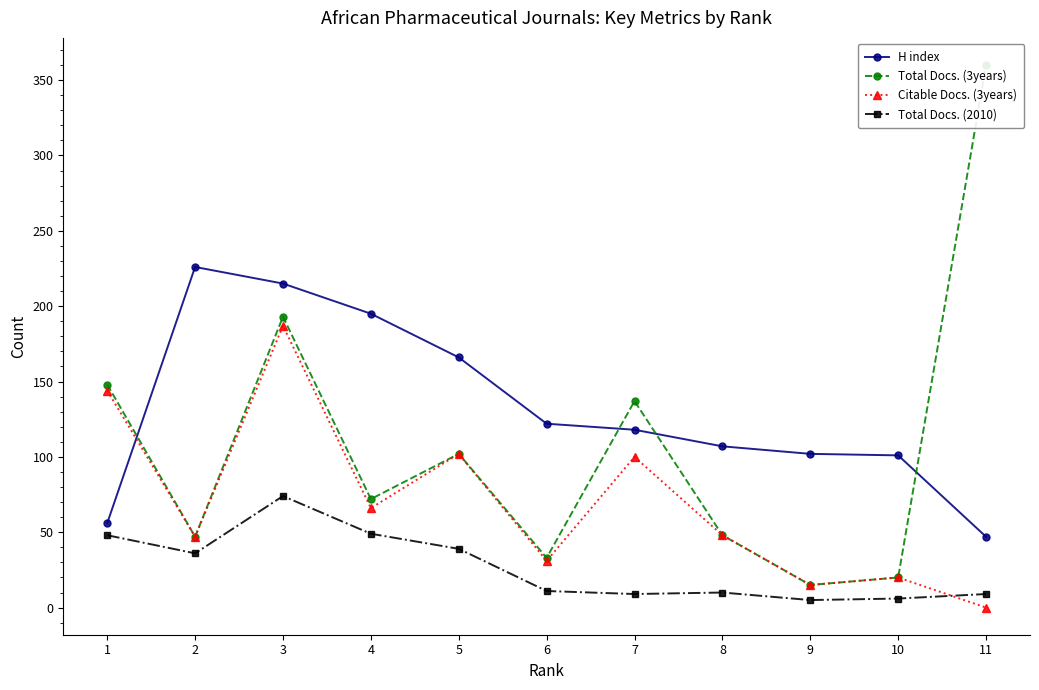

What is the greatest value displayed?

360